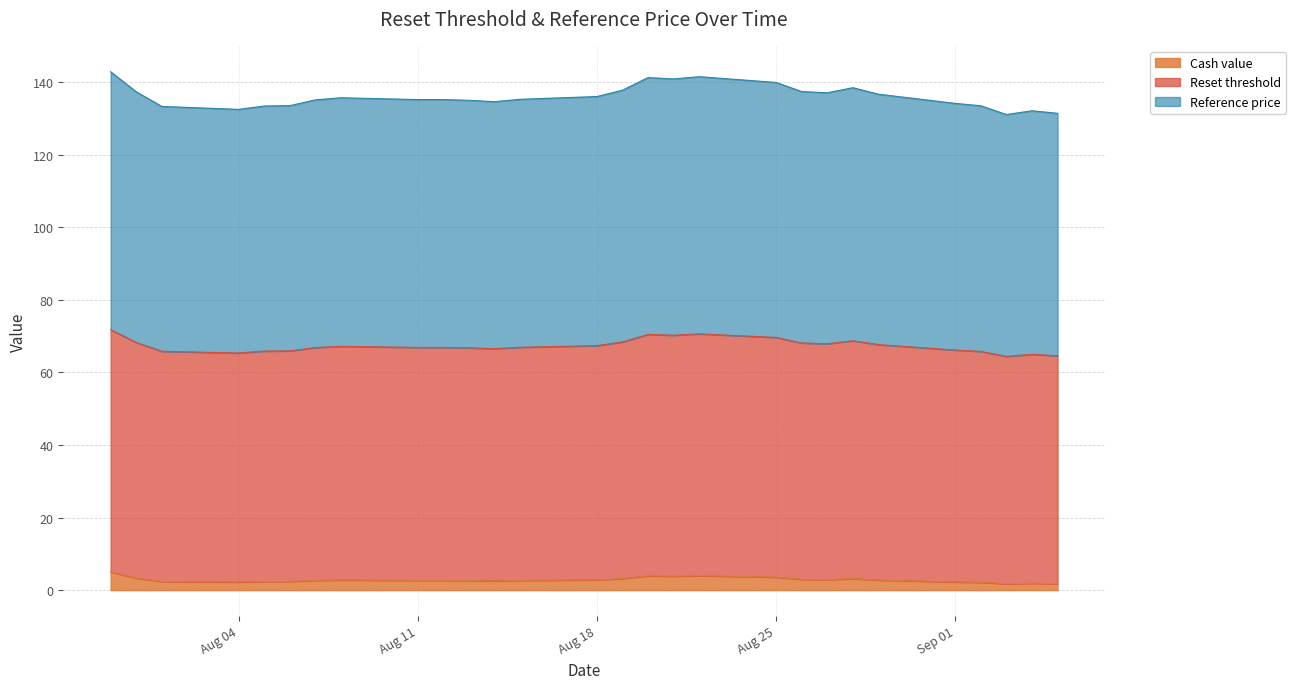

True or false: Reference price has more than 0 points higher than both neighbors.

True